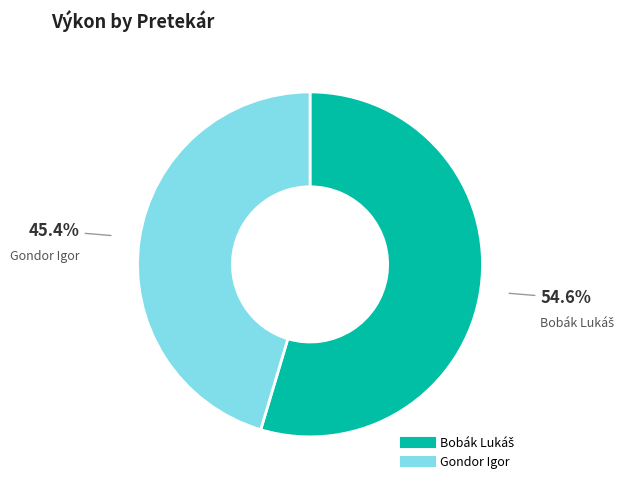

Which category has the smallest portion of the pie?

Gondor Igor